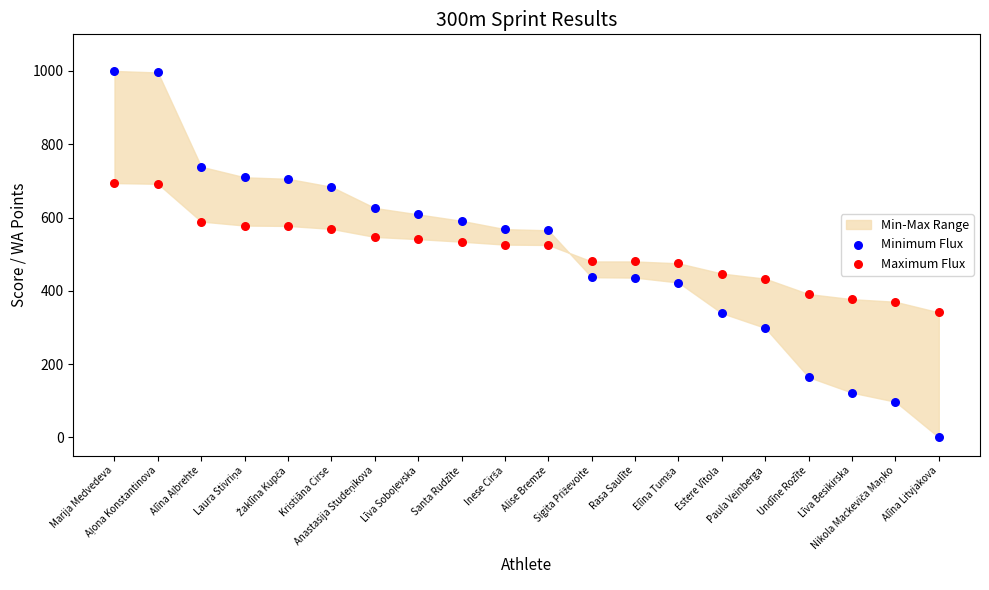

Which series reaches the minimum Y coordinate?

Minimum Flux